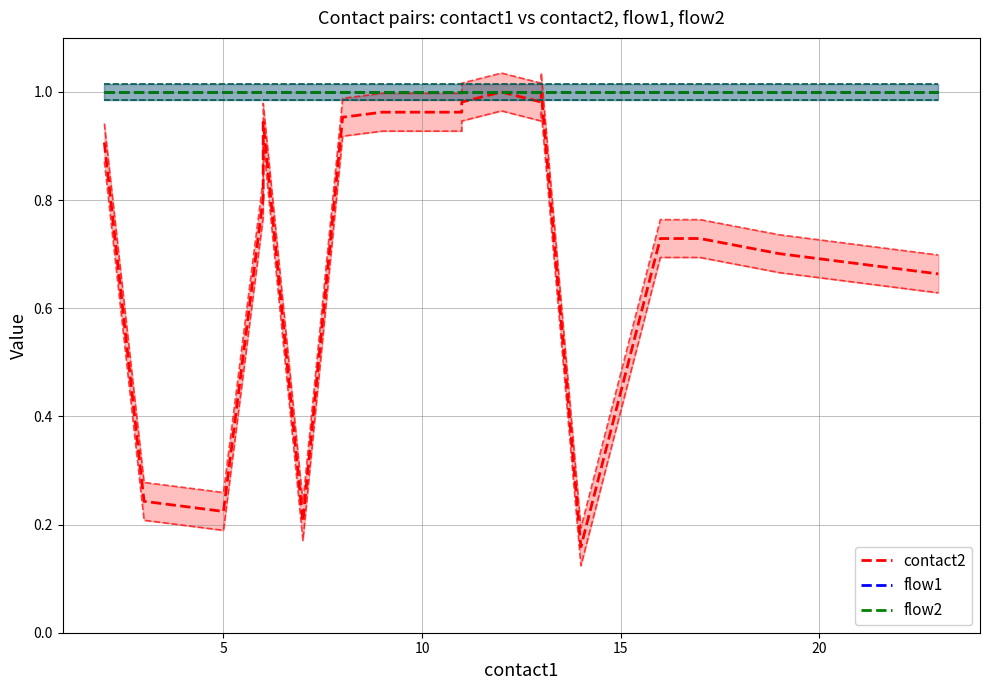

True or false: flow2 and contact2 intersect in this chart.

False